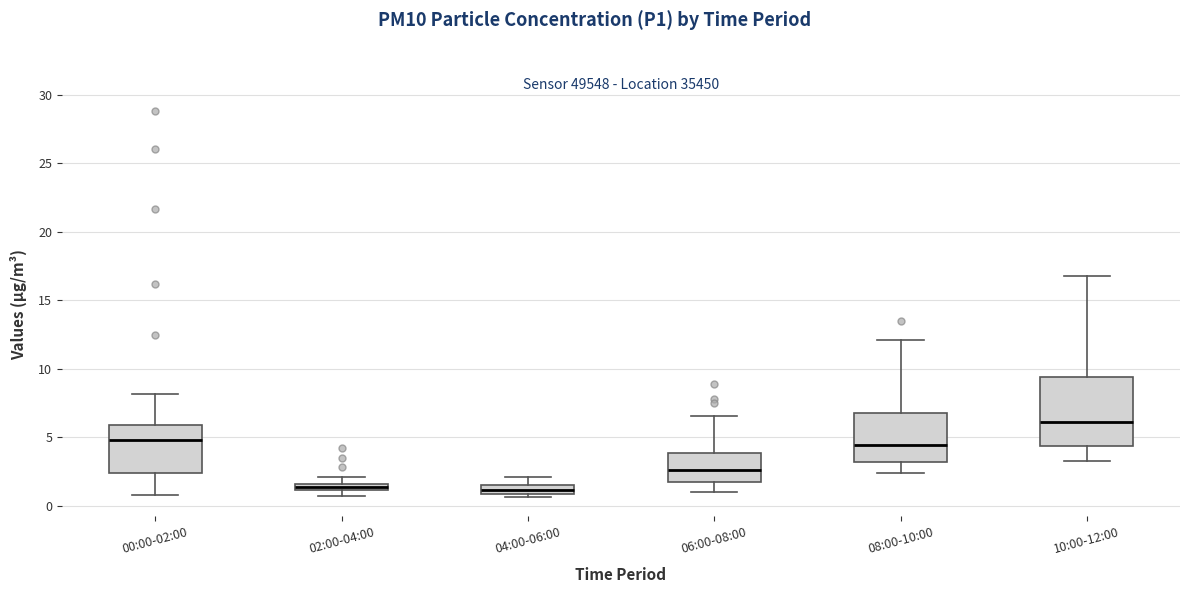

Which box has the highest median line?

10:00-12:00